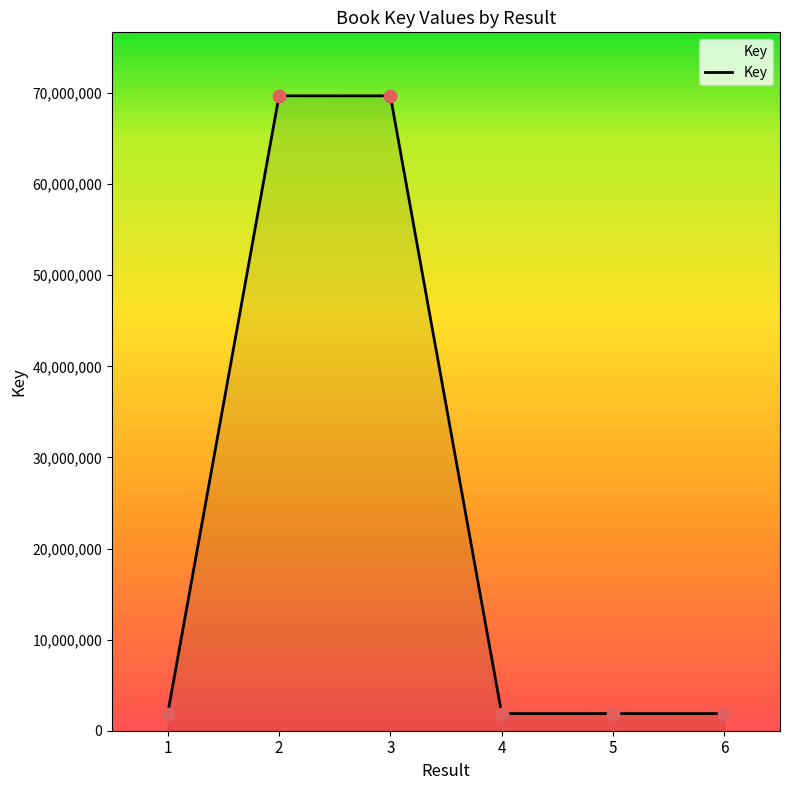

Approximately how many times larger is the value at 2 compared to 3?

1.0